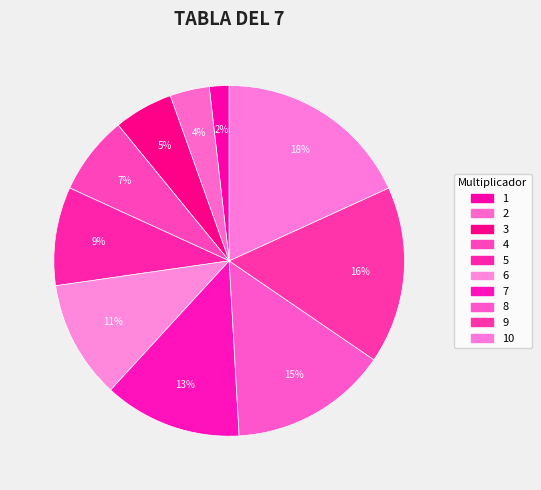

Which category has the smallest portion of the pie?

1